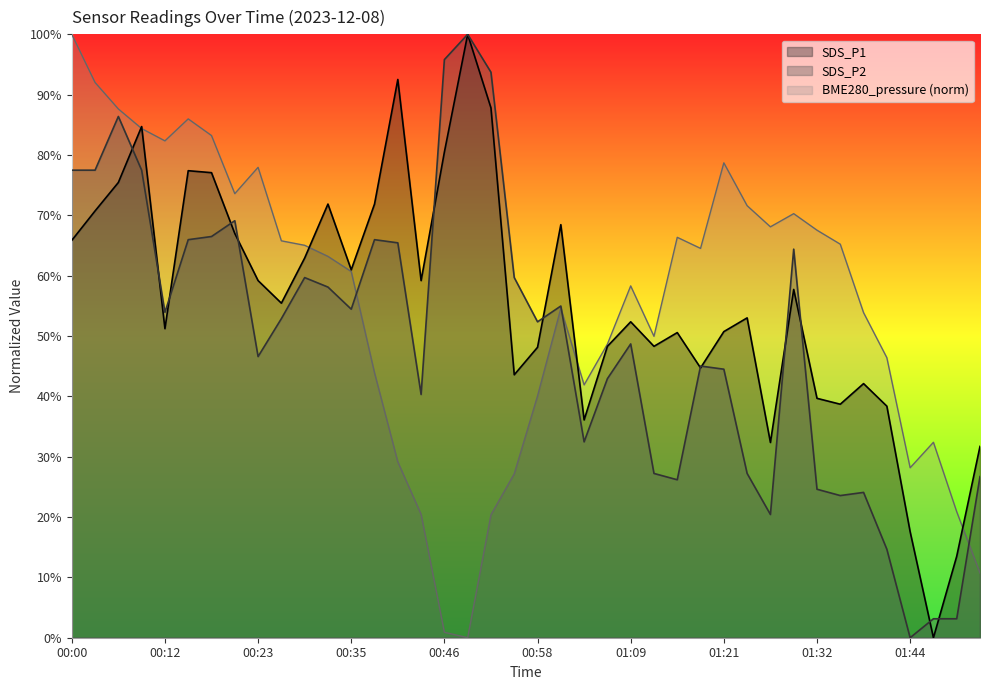

Rank the series at 00:03 from highest to lowest value.

BME280_pressure, SDS_P2, SDS_P1